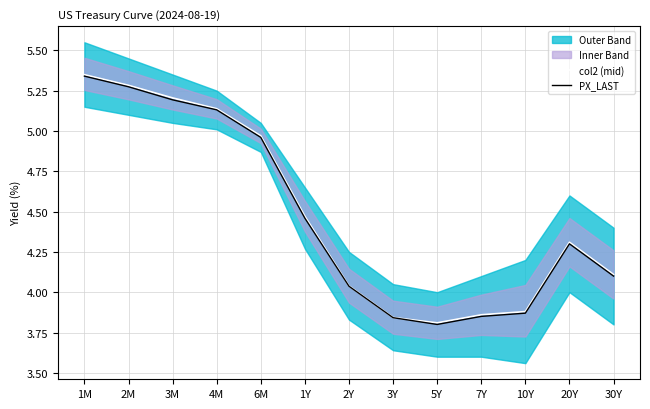

At which category does col2 (mid) reach its first local valley?

5Y